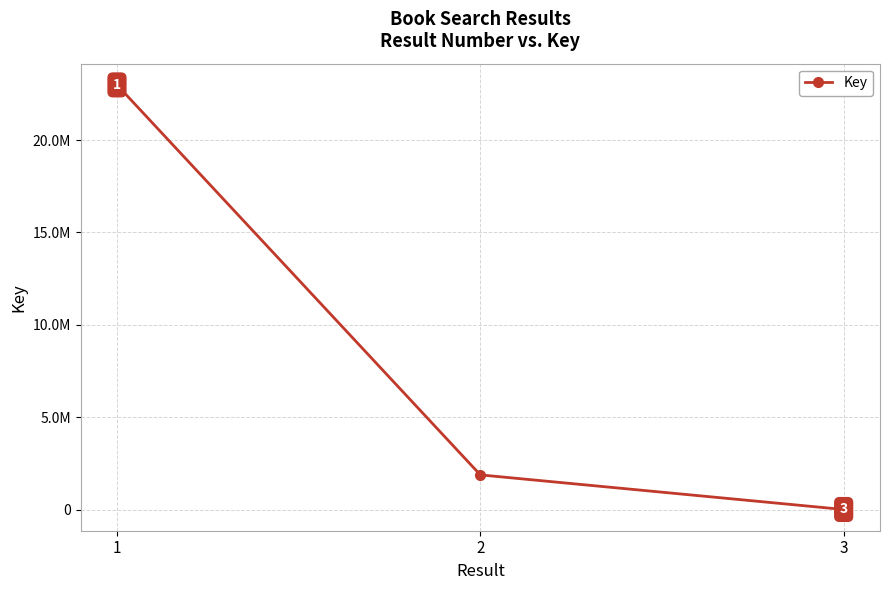

Where does the data first go above 1874937?

1